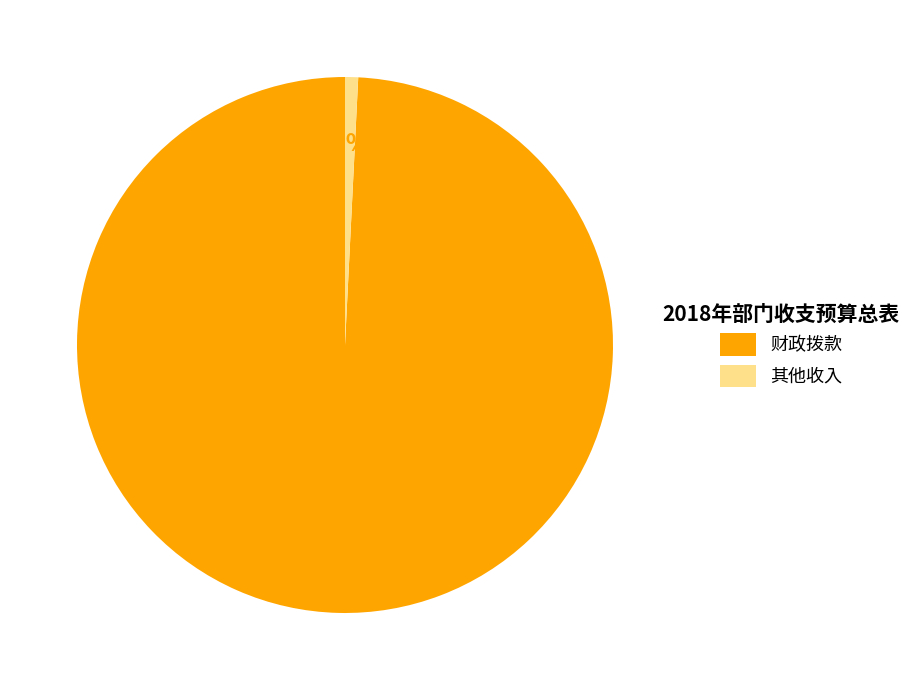

Is it true that 其他收入 is 1% of the pie?

True